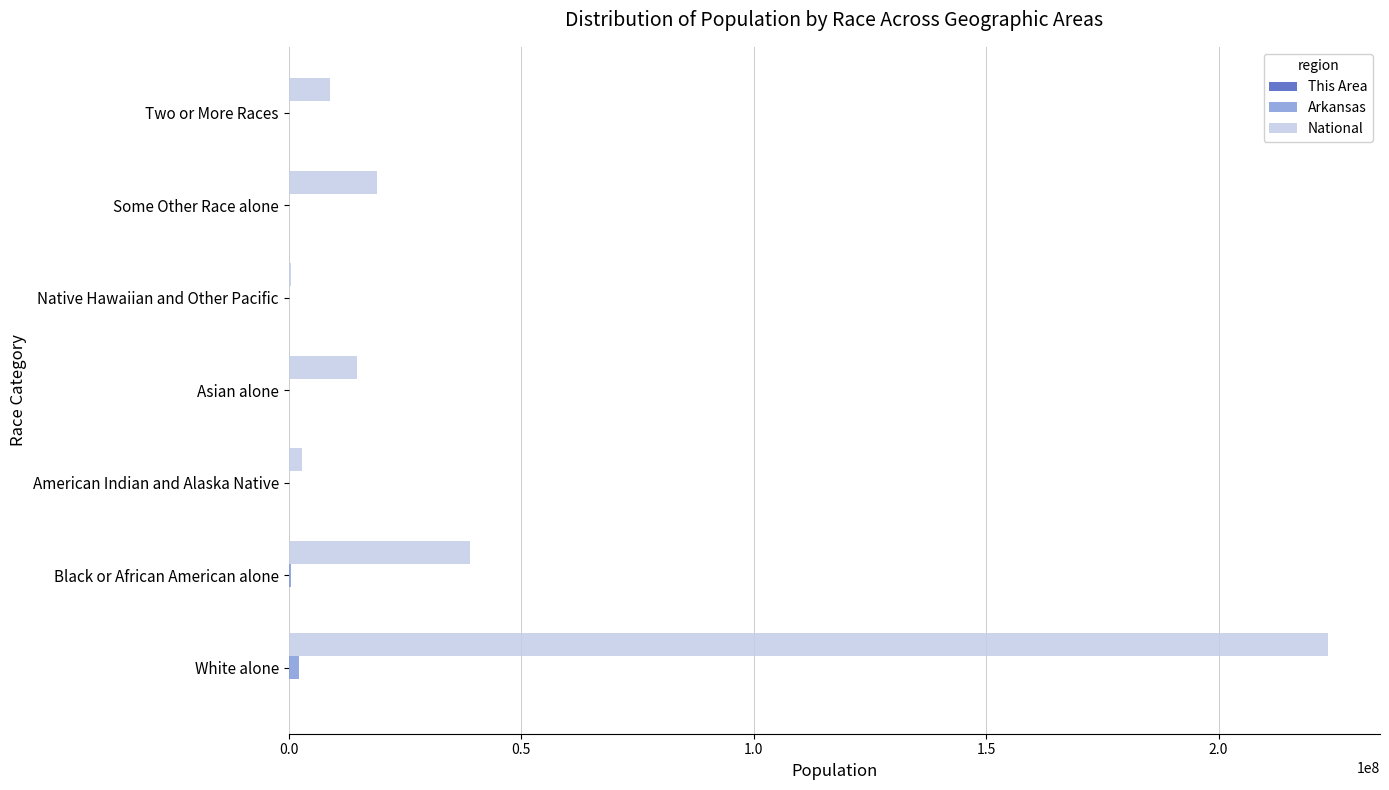

At which category is the sum across all series the highest?

White alone